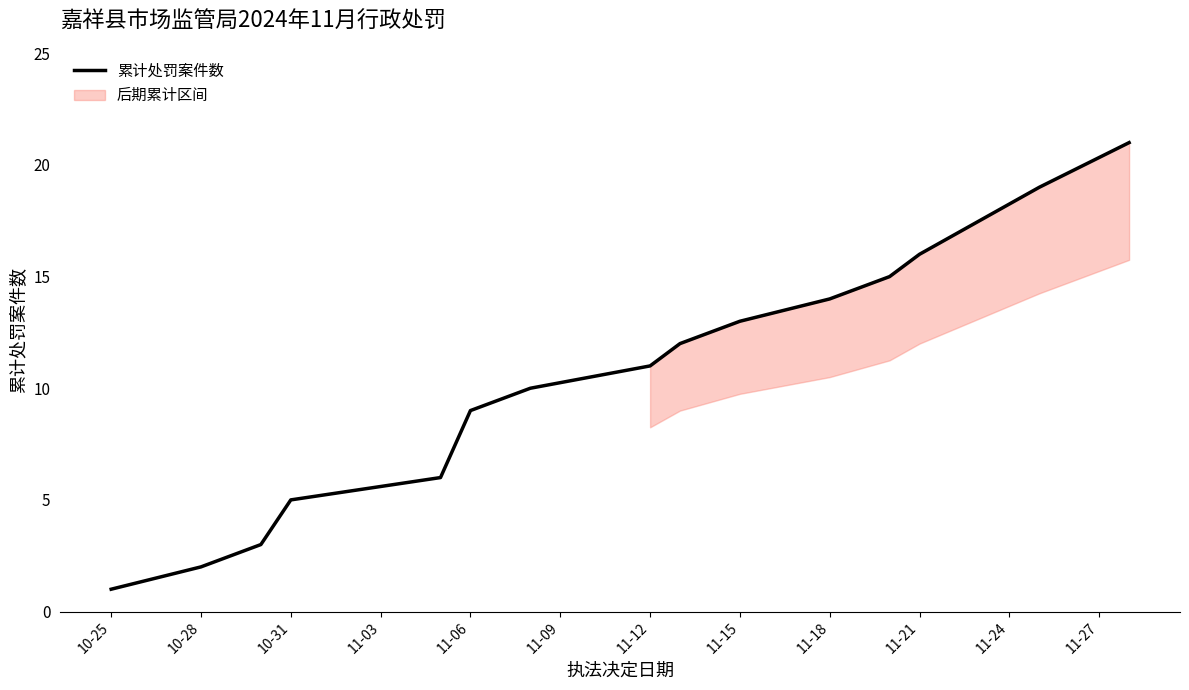

True or false: 累计处罚案件数 has a value of 18 at 11-15.

False